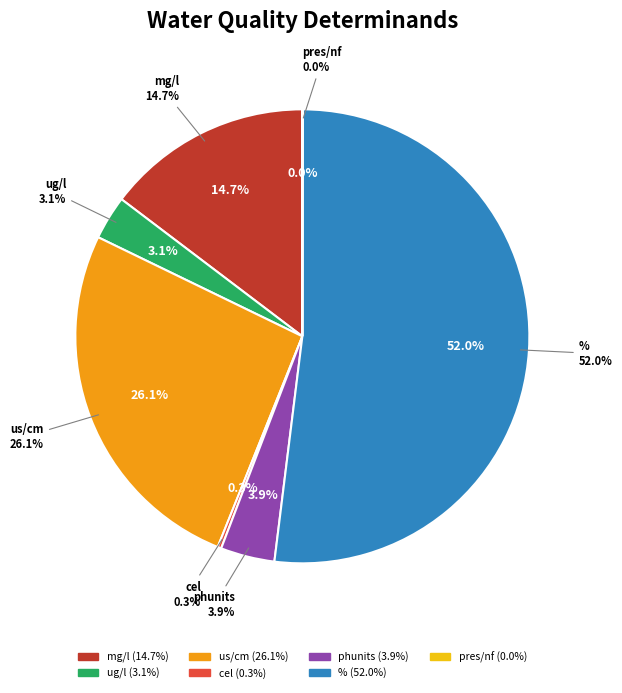

Is O Diss %sat the majority of the pie?

Yes